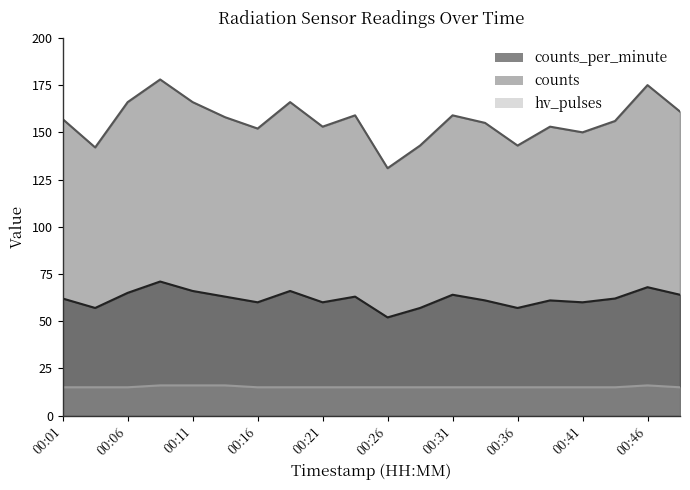

Where is the first local maximum for counts_per_minute?

00:09